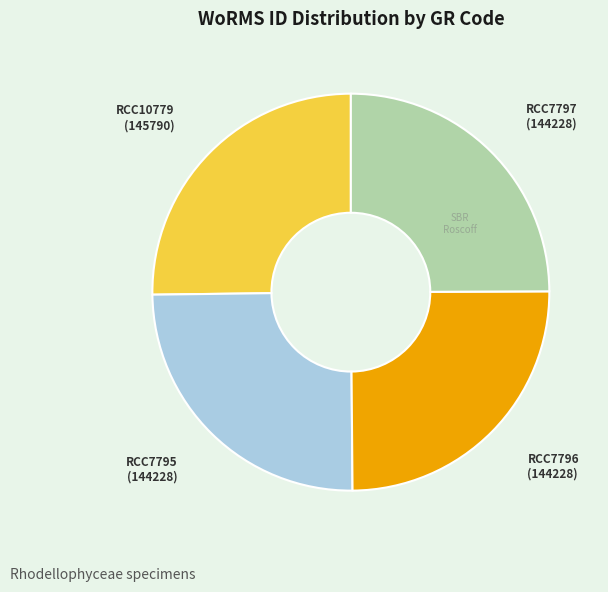

Count the number of slices in the pie.

4